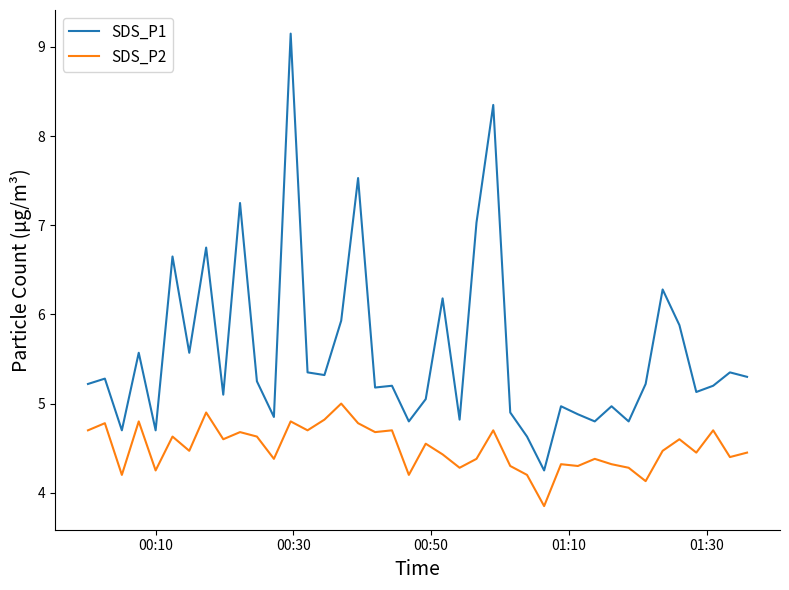

True or false: SDS_P1 and SDS_P2 cross at least once.

False